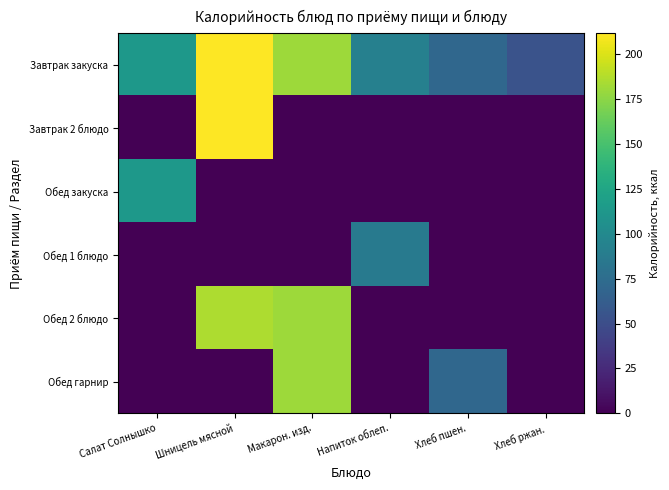

Reading left to right, list all the values displayed in this chart.

Завтрак закуска: Салат Солнышко=112.5	Шницель мясной=211.4	Макарон. изд.=180.4	Напиток облеп.=92.0	Хлеб пшен.=71.0	Хлеб ржан.=54.0
Завтрак 2 блюдо: Салат Солнышко=0.0	Шницель мясной=211.4	Макарон. изд.=0.0	Напиток облеп.=0.0	Хлеб пшен.=0.0	Хлеб ржан.=0.0
Обед закуска: Салат Солнышко=112.5	Шницель мясной=0.0	Макарон. изд.=0.0	Напиток облеп.=0.0	Хлеб пшен.=0.0	Хлеб ржан.=0.0
Обед 1 блюдо: Салат Солнышко=0.0	Шницель мясной=0.0	Макарон. изд.=0.0	Напиток облеп.=86.8	Хлеб пшен.=0.0	Хлеб ржан.=0.0
Обед 2 блюдо: Салат Солнышко=0.0	Шницель мясной=185.0	Макарон. изд.=180.4	Напиток облеп.=0.0	Хлеб пшен.=0.0	Хлеб ржан.=0.0
Обед гарнир: Салат Солнышко=0.0	Шницель мясной=0.0	Макарон. изд.=180.4	Напиток облеп.=0.0	Хлеб пшен.=71.0	Хлеб ржан.=0.0